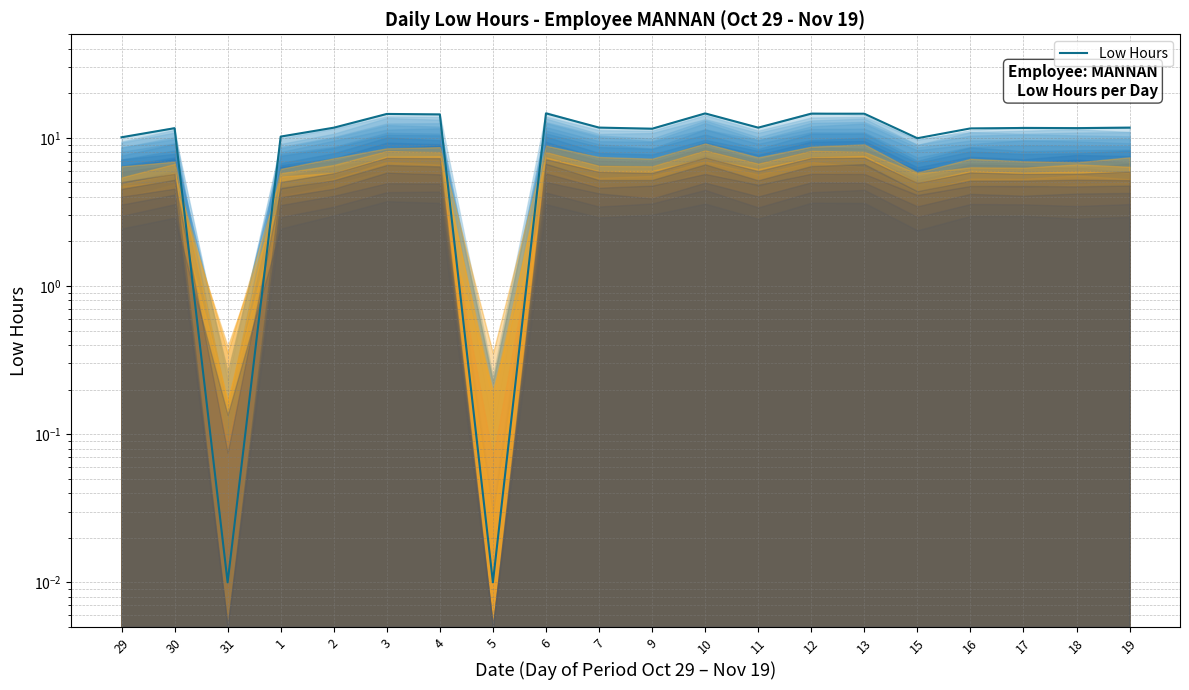

Reading left to right, extract all data points from this chart.

29=10.1	30=11.6	31=0.0	1=10.2	2=11.7	3=14.5	4=14.4	5=0.0	6=14.6	7=11.7	9=11.5	10=14.6	11=11.7	12=14.6	13=14.6	15=9.9	16=11.6	17=11.7	18=11.6	19=11.7